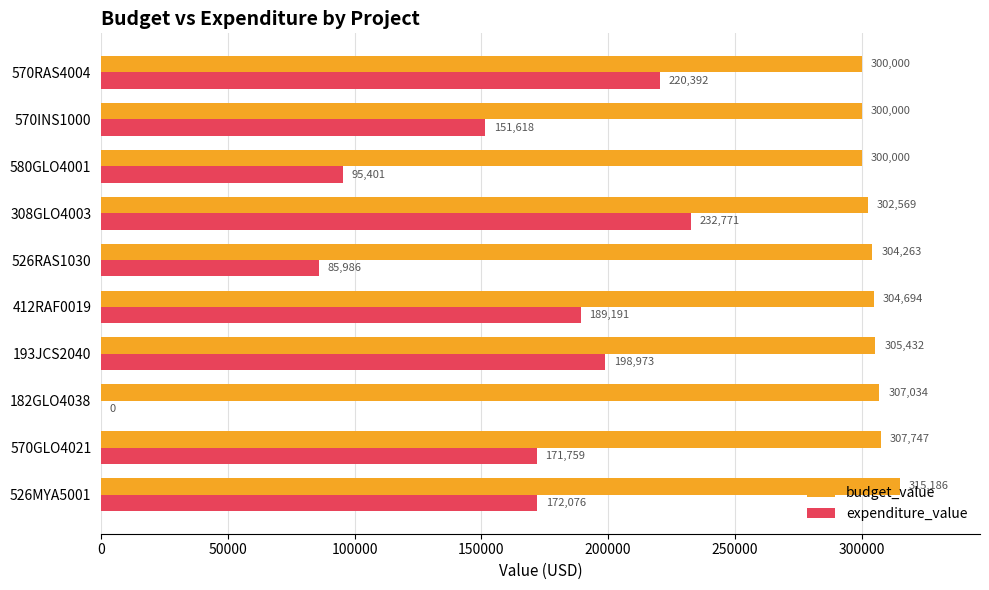

Count the number of categories in the chart.

10